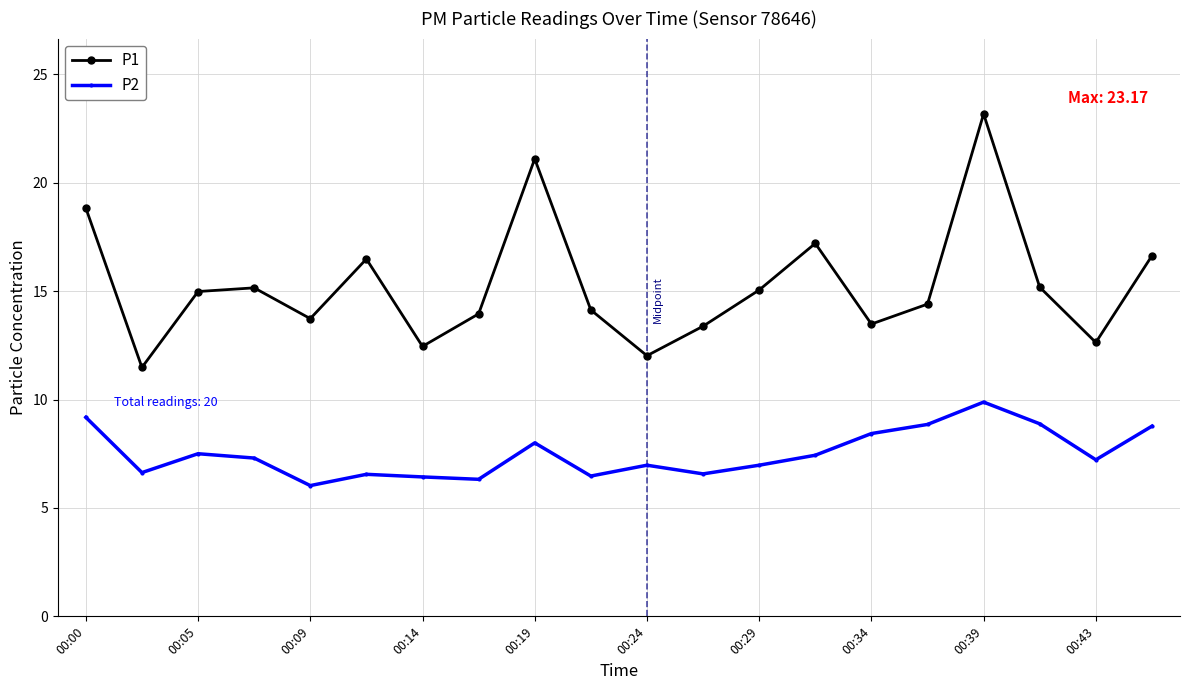

In P1, how many points are lower than both neighbors (excluding endpoints)?

6